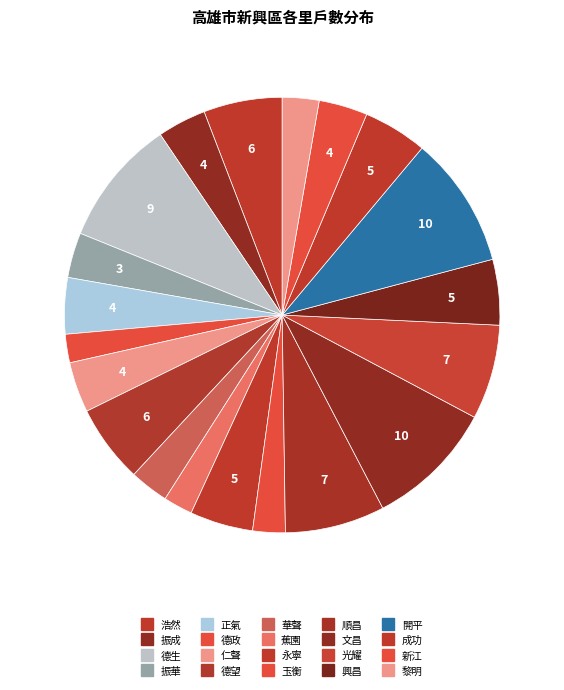

What is the largest slice in the pie chart?

開平